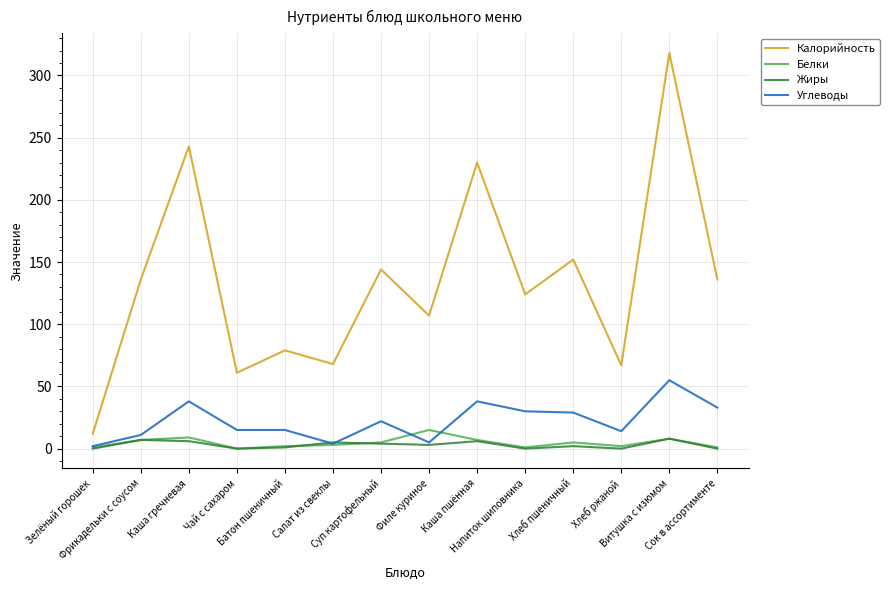

Is the value of Жиры at Сок в ассортименте greater than the value of Углеводы at Филе куриное?

No